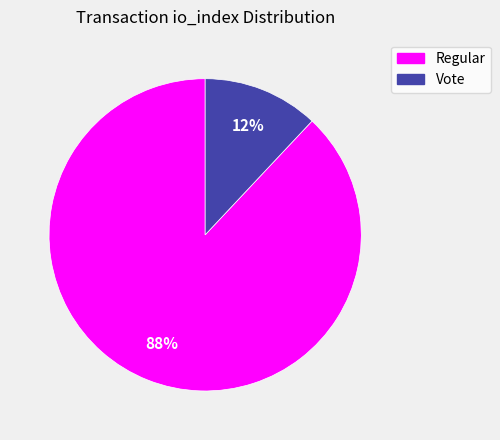

Count the number of slices in the pie.

2